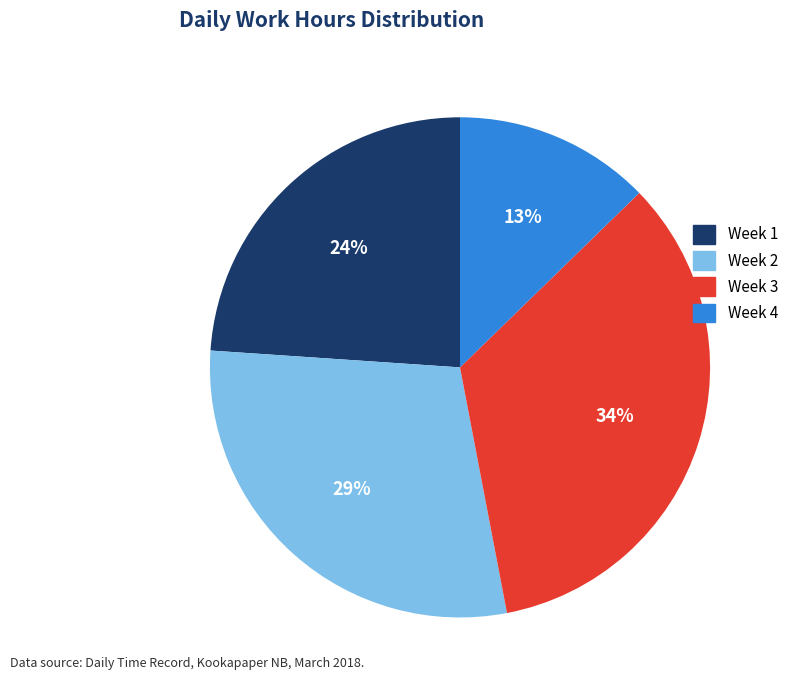

Does any single category account for the majority?

No